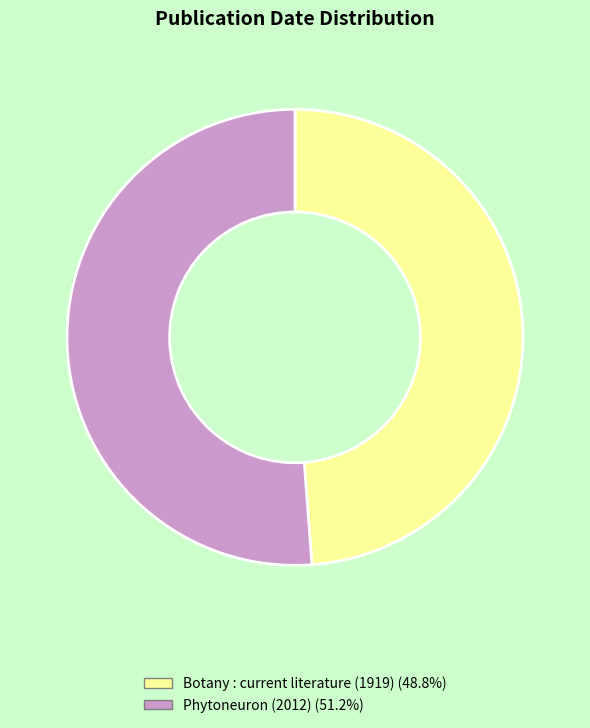

Is the sum of Phytoneuron (2012) and Botany : current literature (1919) greater than half?

Yes